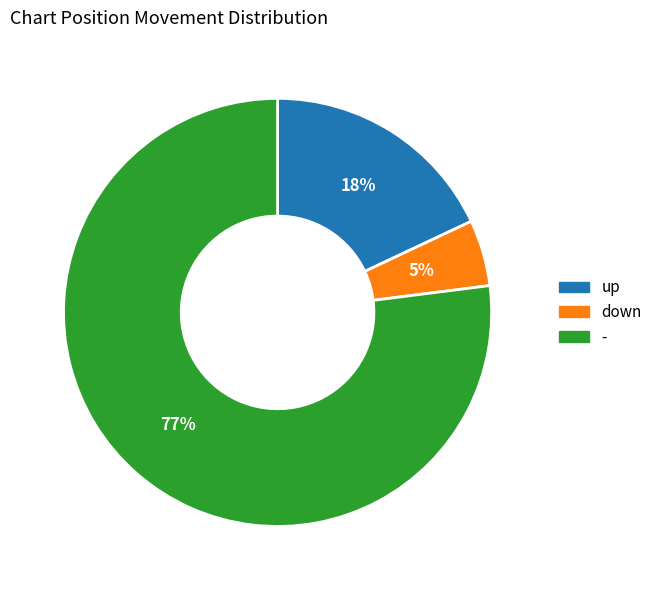

How many segments does this pie chart have?

3